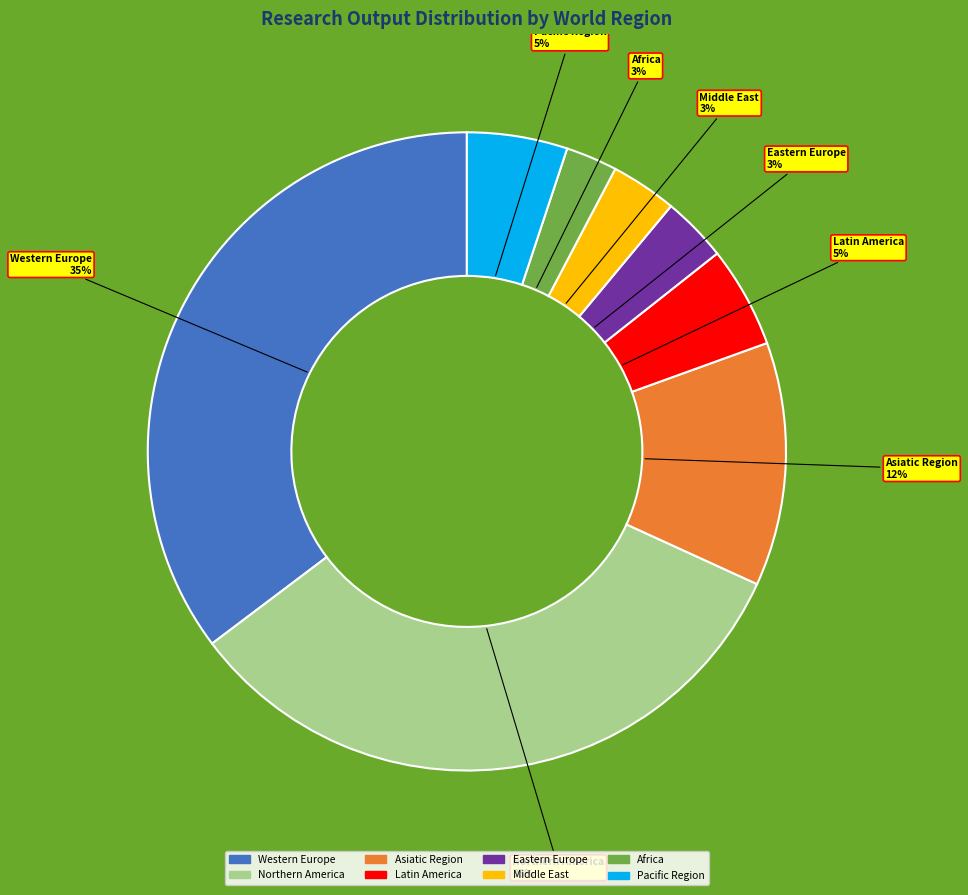

To the nearest percent, what is the average slice percentage?

12%